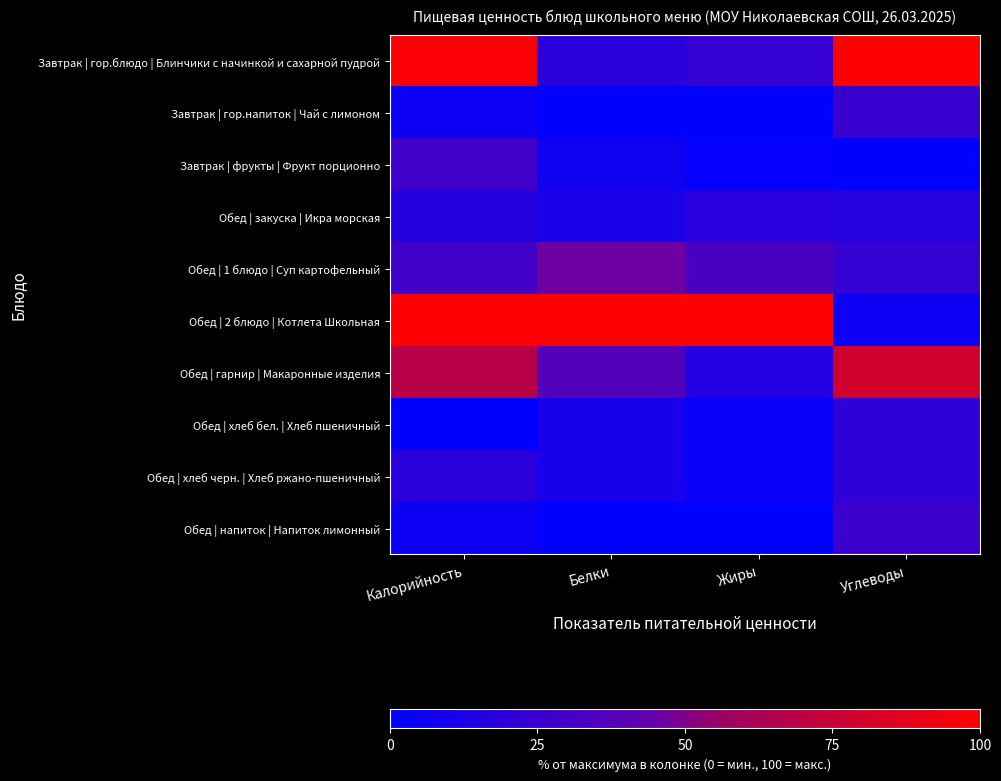

List the series in order of their peak value, highest first.

Завтрак | гор.блюдо | Блинчики с начинкой и сахарной пудрой, Обед | 2 блюдо | Котлета Школьная, Обед | гарнир | Макаронные изделия, Обед | 1 блюдо | Суп картофельный, Завтрак | фрукты | Фрукт порционно, Обед | напиток | Напиток лимонный, Завтрак | гор.напиток | Чай с лимоном, Обед | хлеб бел. | Хлеб пшеничный, Обед | хлеб черн. | Хлеб ржано-пшеничный, Обед | закуска | Икра морская